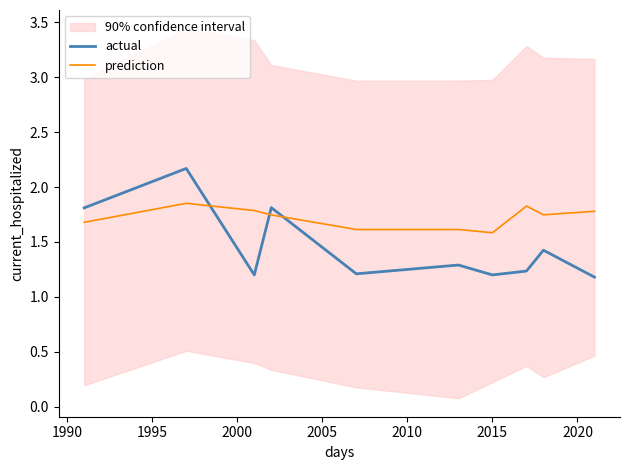

After their last crossing, which series has the higher values: actual or prediction?

prediction